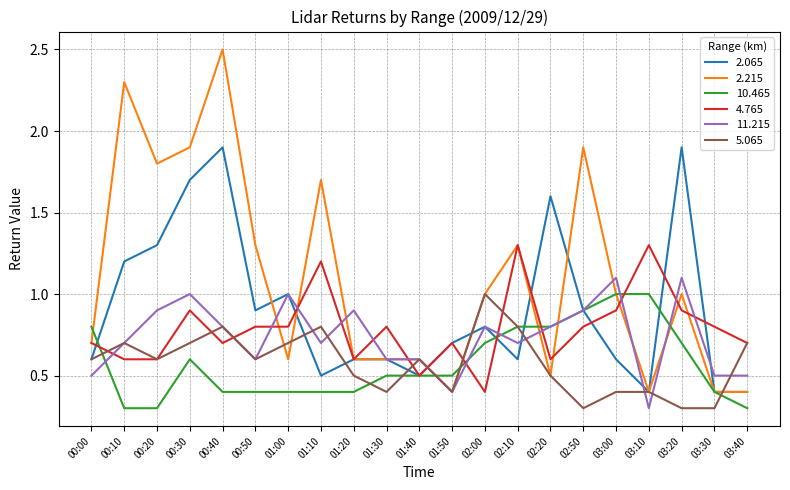

How many series are shown in this chart?

6